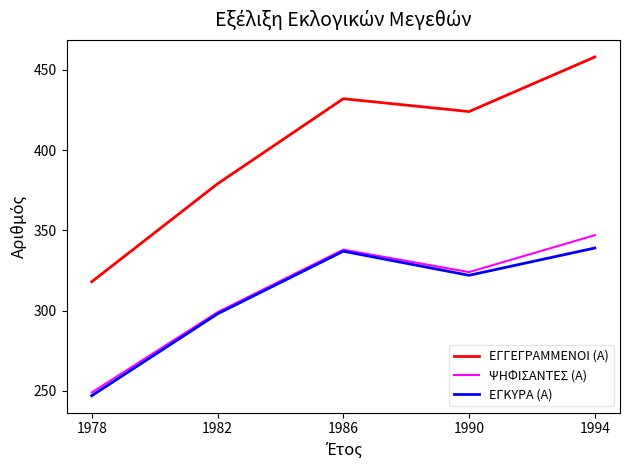

What are all the series names shown in the legend?

ΕΓΓΕΓΡΑΜΜΕΝΟΙ (Α), ΨΗΦΙΣΑΝΤΕΣ (Α), ΕΓΚΥΡΑ (Α)